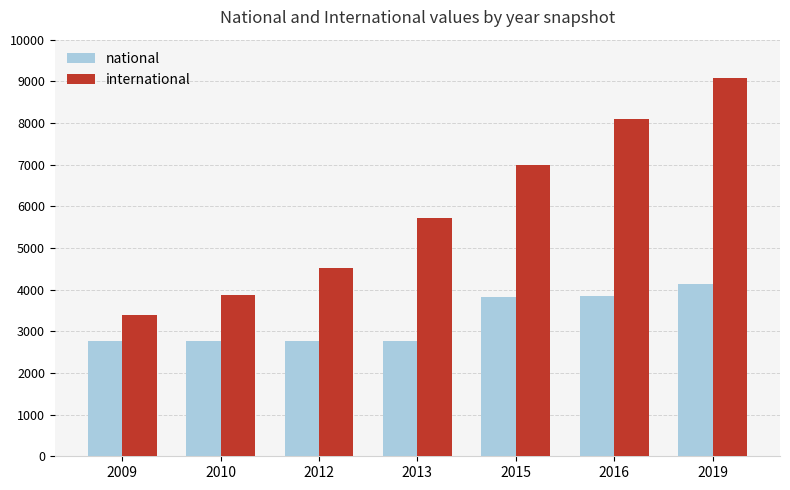

How many data points does each series have?

7